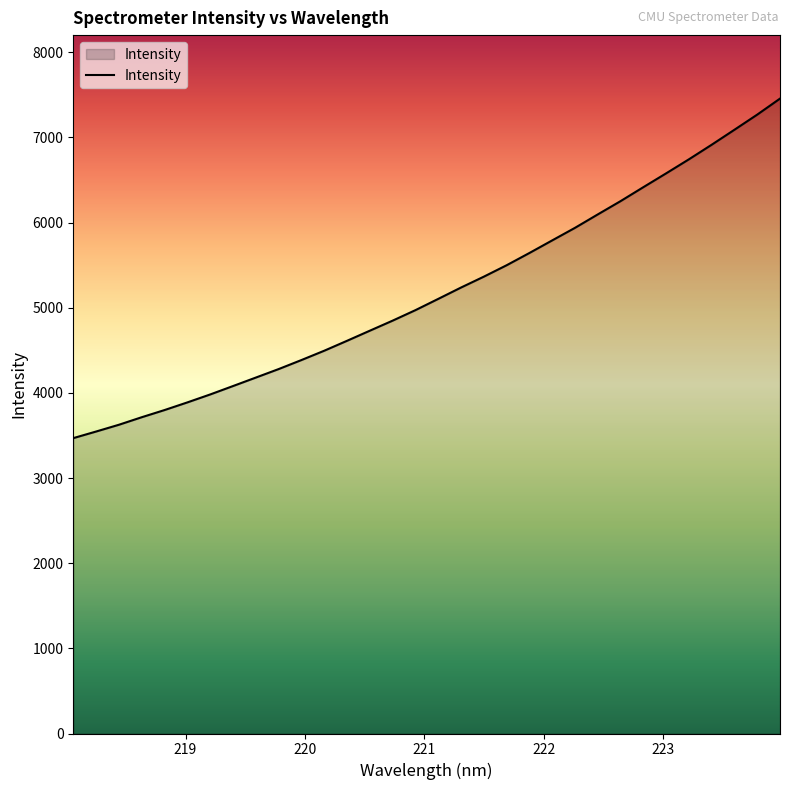

What is the average value?

5186.7